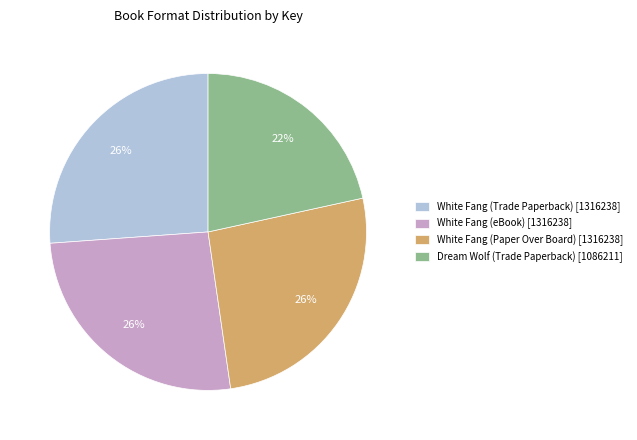

To the nearest percent, what is the combined percentage of Dream Wolf (Trade Paperback) and White Fang (eBook)?

48%